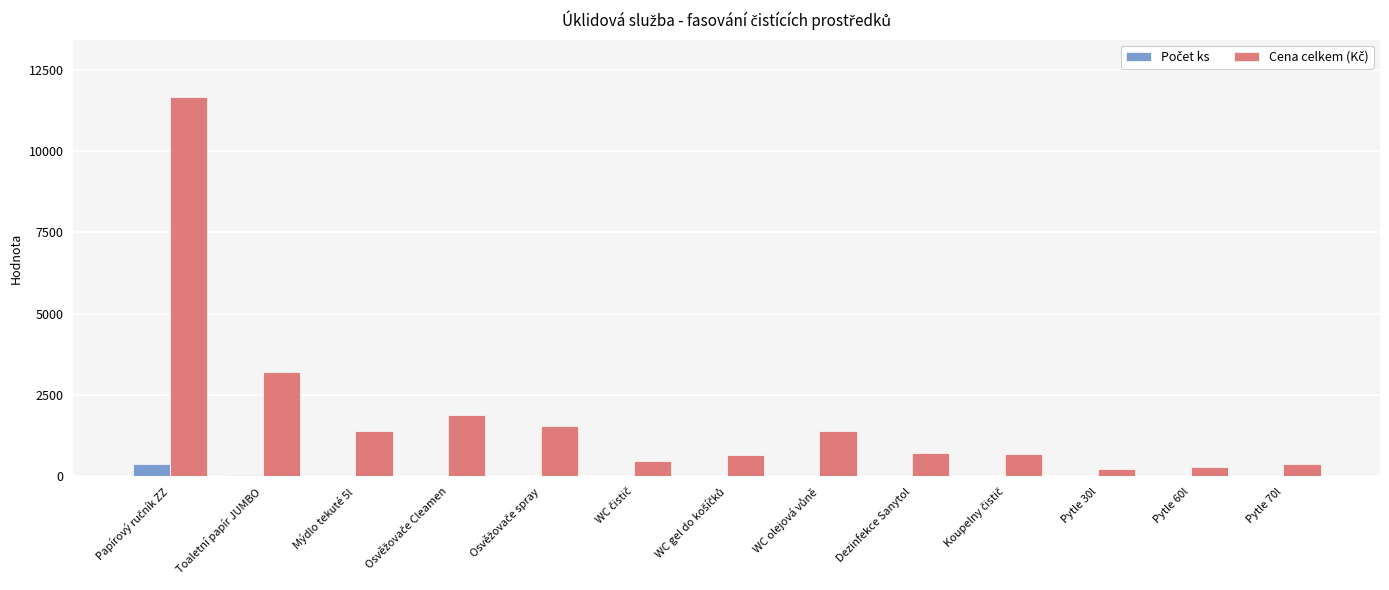

Count the number of data series in this chart.

2